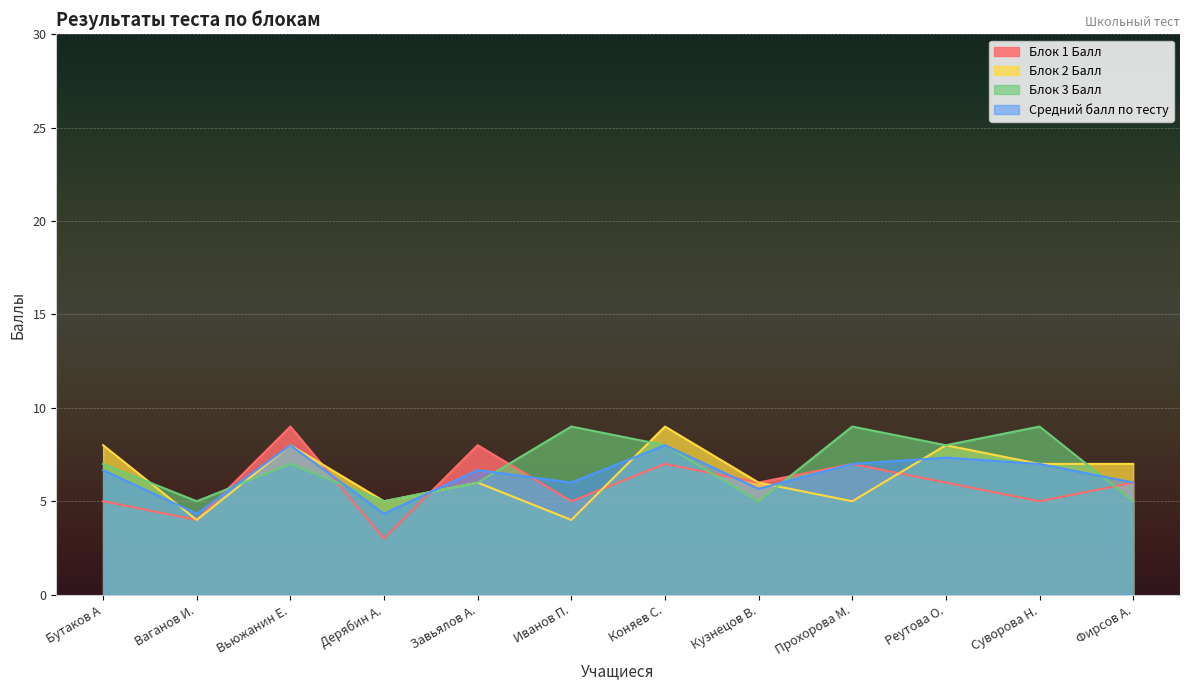

What are all the series names shown in the legend?

Блок 1 Балл, Блок 2 Балл, Блок 3 Балл, Средний балл по тесту